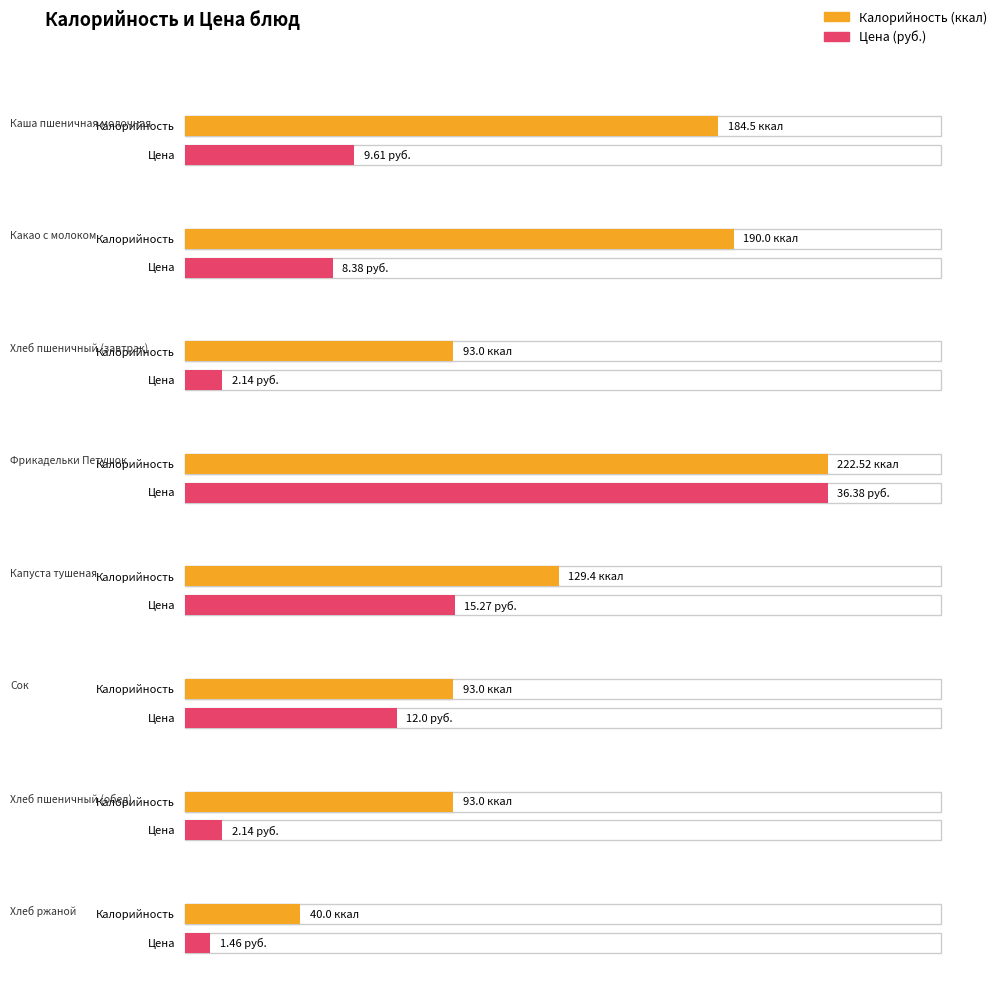

At which label does Калорийность first exceed 129?

Каша пшеничная молочная